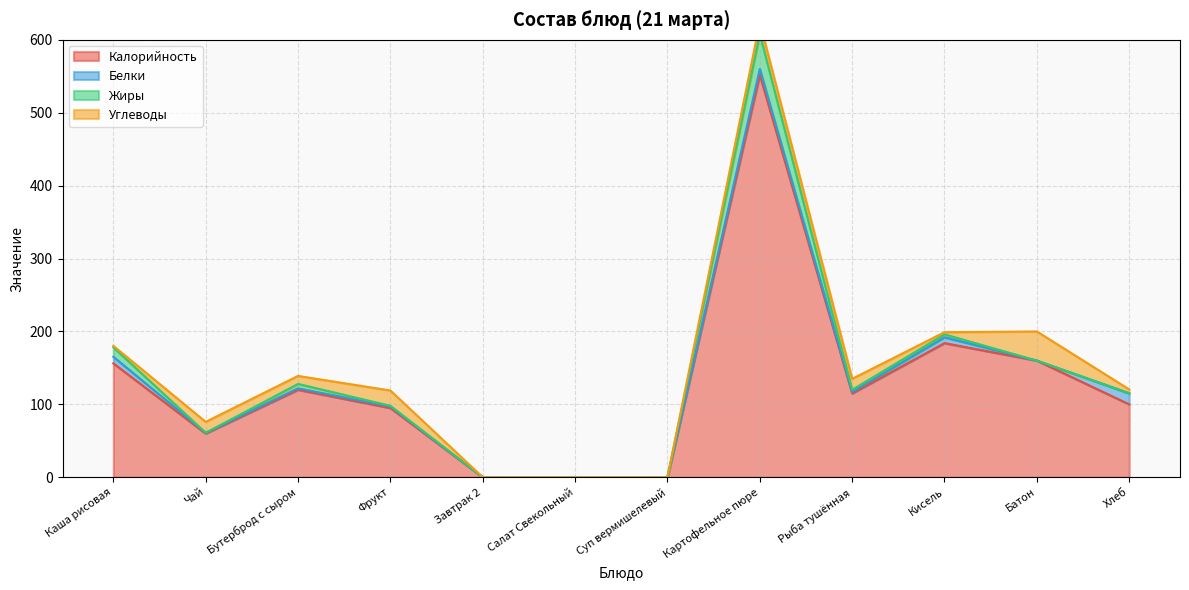

How many lines are shown in the chart?

4